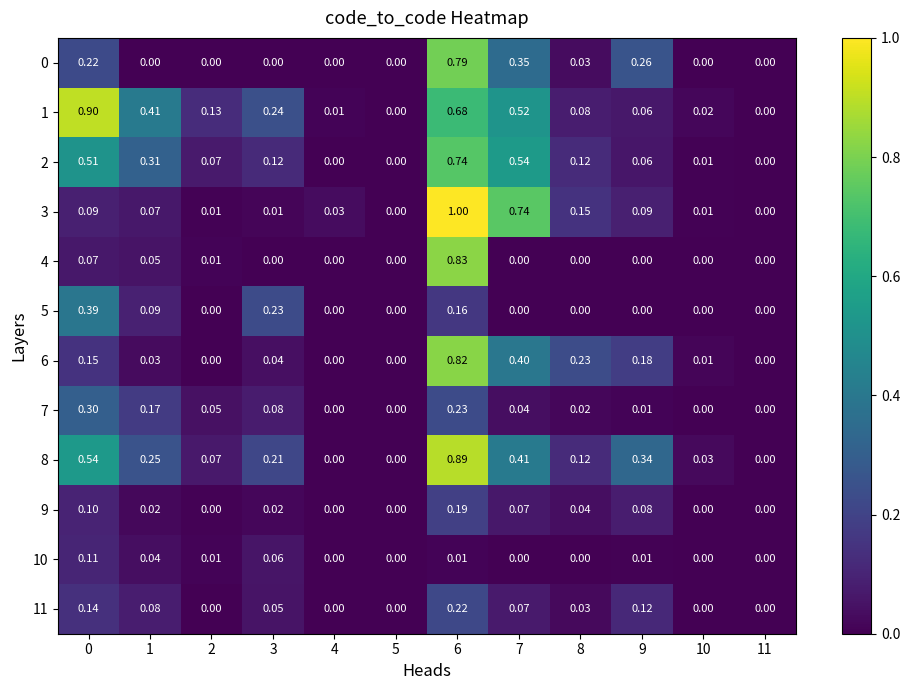

What is the total value across all series at 3?

1.1